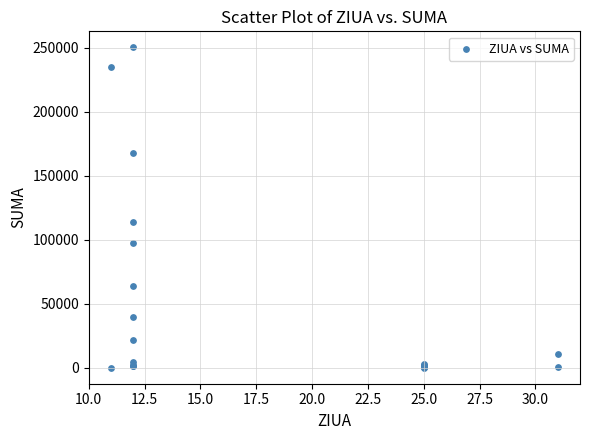

What Y value in the scatter plot is closest to 125210?

113721